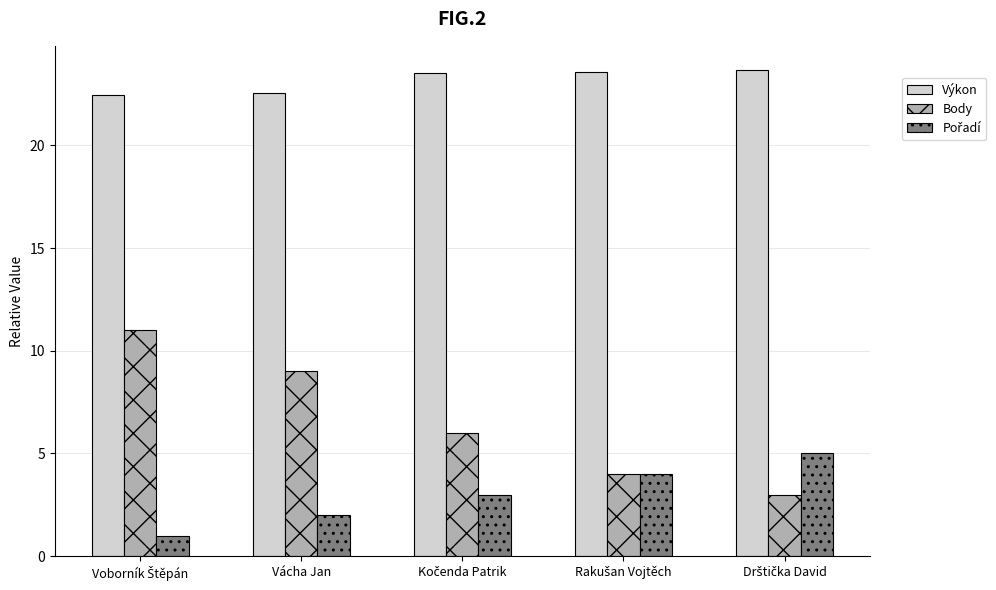

At how many categories does at least one series exceed 17?

5